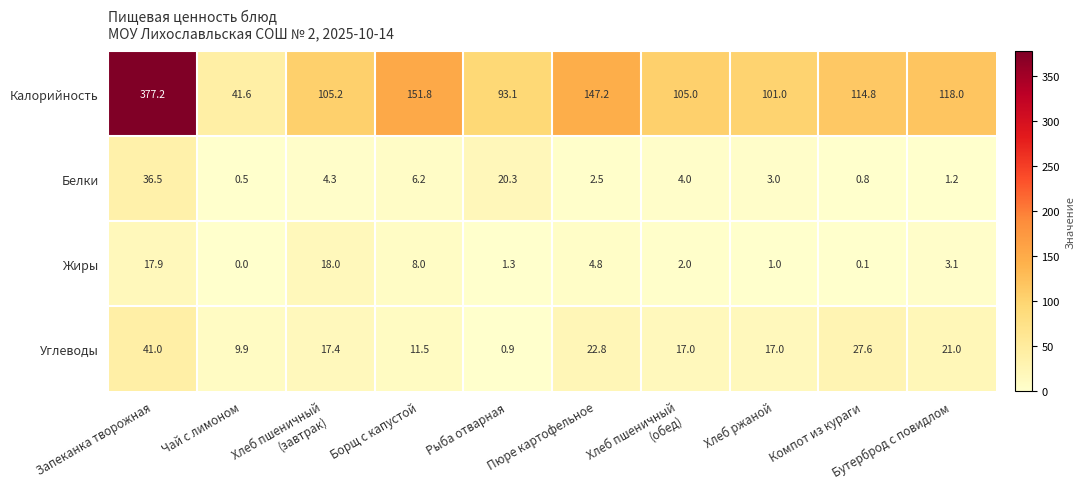

Which category has the lowest value across all series?

Чай с лимоном